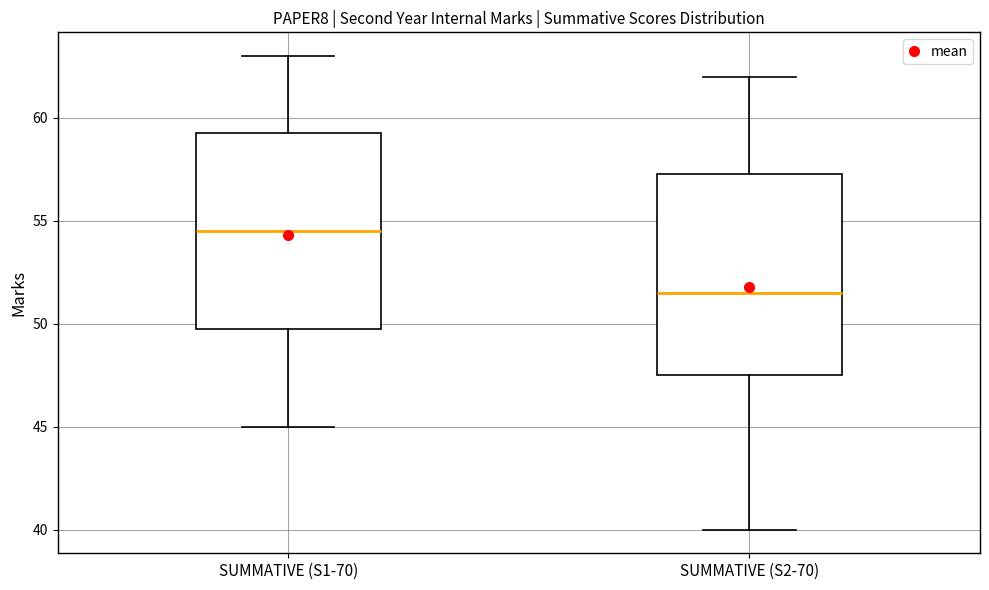

Reading left to right, read every box against the y-axis: the position of its median line, the range the box covers, and the ends of its whiskers. The values are not printed on the chart, so give them approximately, as read against the axis.

SUMMATIVE (S1-70): median 54.5, box 50.0 to 59.5, whiskers 45.0 to 63.0
SUMMATIVE (S2-70): median 51.5, box 47.5 to 57.5, whiskers 40.0 to 62.0